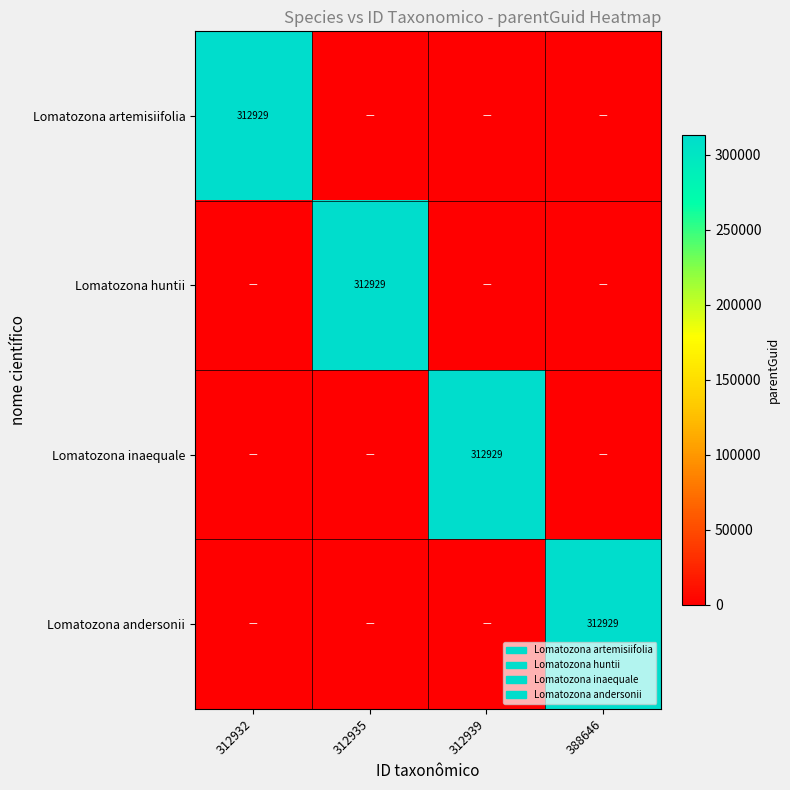

True or false: Lomatozona inaequale has a value of 187702 at 312939.

False